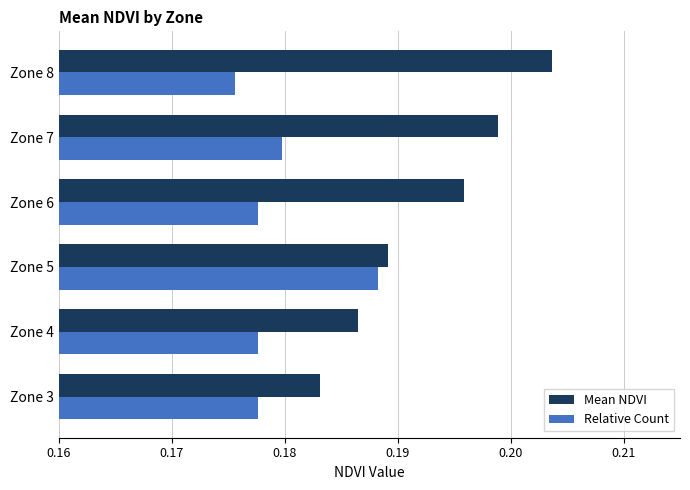

The value of Mean NDVI at Zone 4 is 0.3. True or false?

False